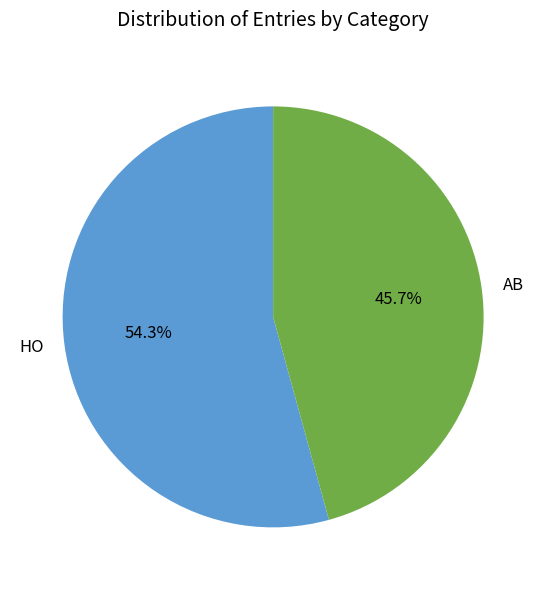

Count the number of slices in the pie.

2